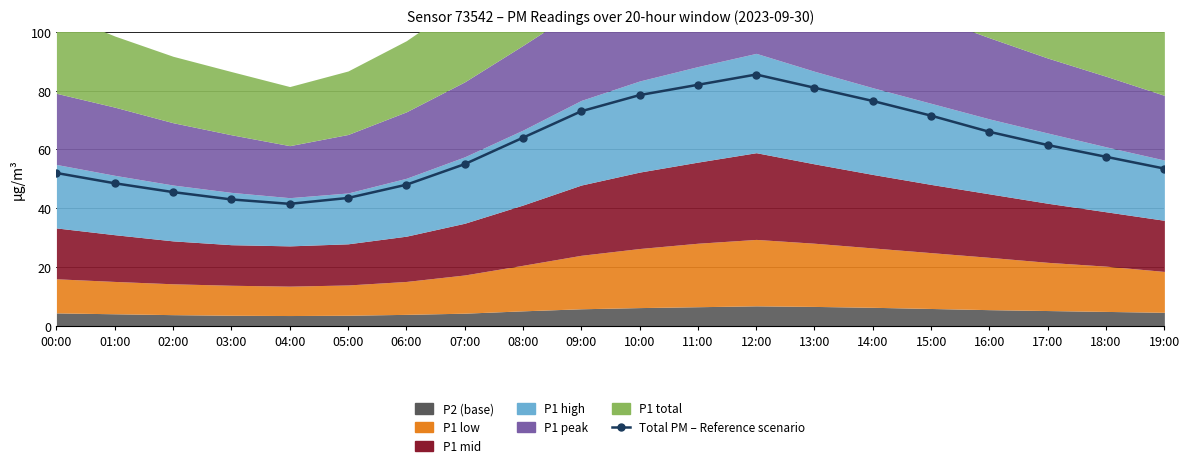

Reading left to right, transcribe all the data shown in this chart.

00:00=52.0	01:00=48.5	02:00=45.5	03:00=43.0	04:00=41.5	05:00=43.5	06:00=48.0	07:00=55.0	08:00=64.0	09:00=73.0	10:00=78.5	11:00=82.0	12:00=85.5	13:00=81.0	14:00=76.5	15:00=71.5	16:00=66.0	17:00=61.5	18:00=57.5	19:00=53.5